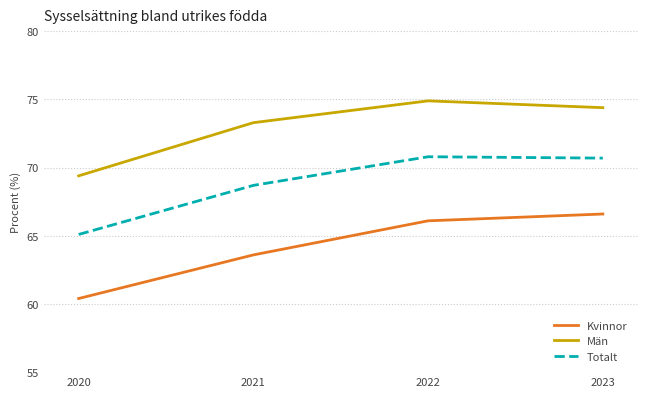

True or false: Kvinnor has a value of 37.9 at 2020.

False